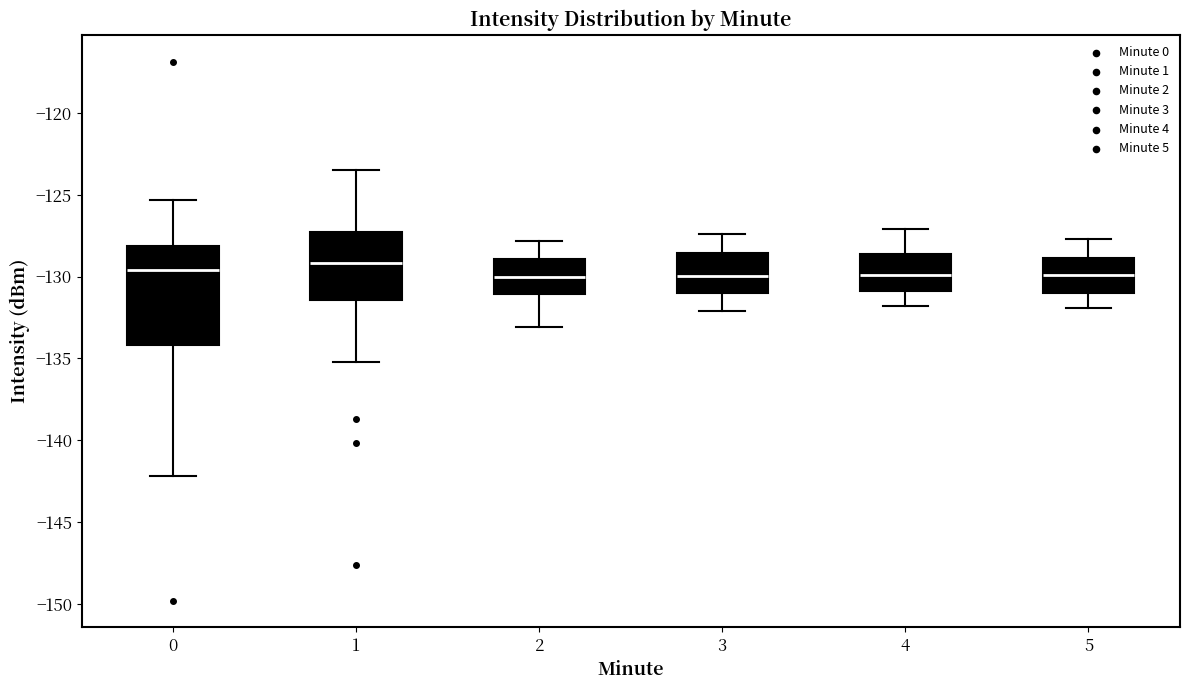

Where is the upper edge of the box at x = 2 on the y-axis? The values are not printed on the chart, so give them approximately, as read against the axis.

-129.0